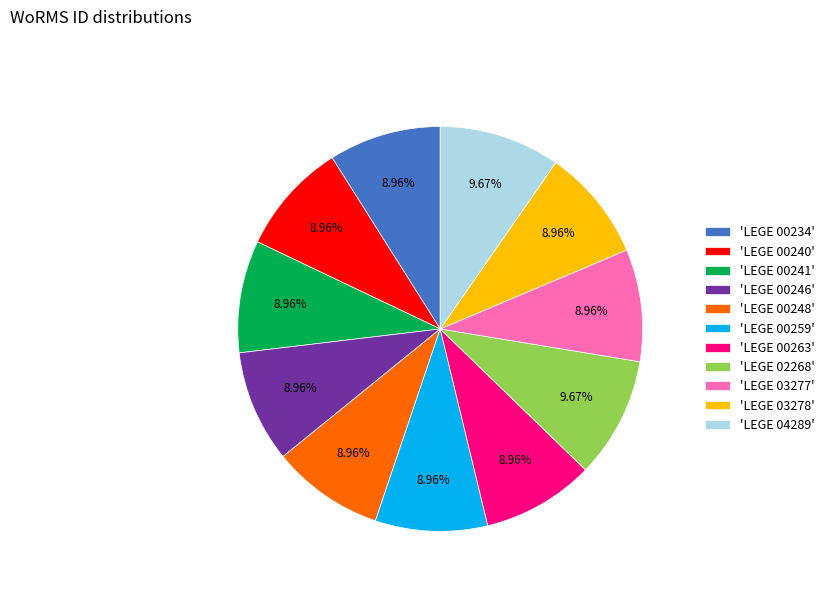

Is the sum of 'LEGE 02268' and 'LEGE 00240' greater than half?

No